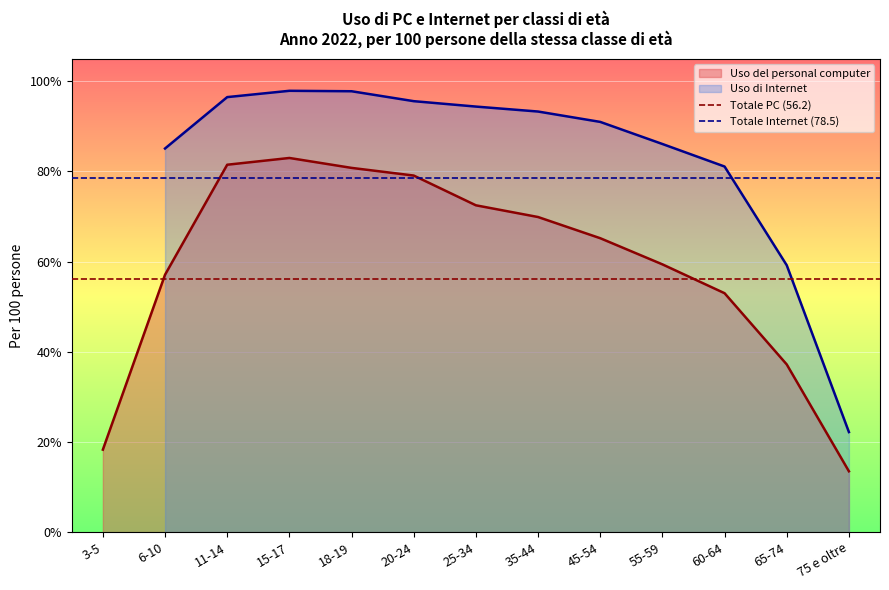

The Totale Internet (78.5) series shows 105.1 at 3-5. True or false?

False